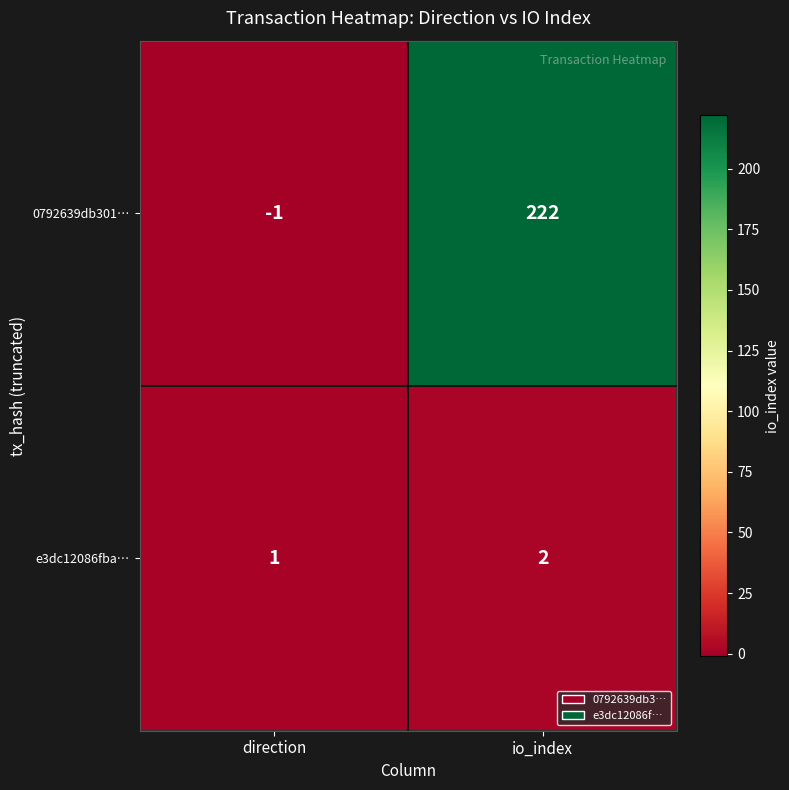

List the series in order of their overall mean, highest first.

0792639db301…, e3dc12086fba…